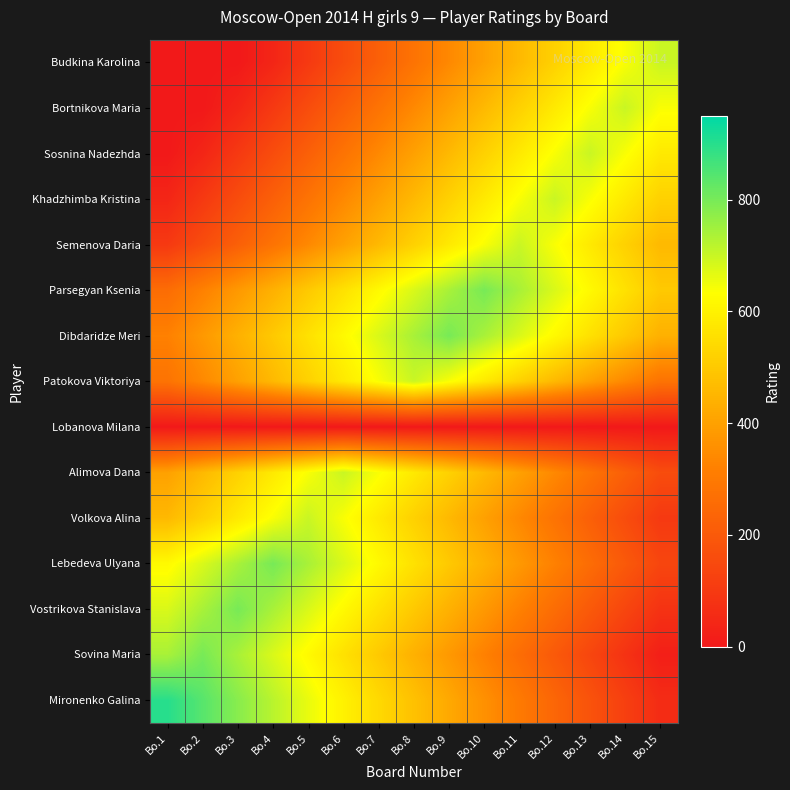

Reading right to left, transcribe all the data shown in this chart.

Mironenko Galina: Bo.15=60	Bo.14=120	Bo.13=180	Bo.12=240	Bo.11=300	Bo.10=360	Bo.9=420	Bo.8=480	Bo.7=540	Bo.6=600	Bo.5=660	Bo.4=720	Bo.3=780	Bo.2=840	Bo.1=900
Sovina Maria: Bo.15=20	Bo.14=80	Bo.13=140	Bo.12=200	Bo.11=260	Bo.10=320	Bo.9=380	Bo.8=440	Bo.7=500	Bo.6=560	Bo.5=620	Bo.4=680	Bo.3=740	Bo.2=800	Bo.1=740
Vostrikova Stanislava: Bo.15=80	Bo.14=140	Bo.13=200	Bo.12=260	Bo.11=320	Bo.10=380	Bo.9=440	Bo.8=500	Bo.7=560	Bo.6=620	Bo.5=680	Bo.4=740	Bo.3=800	Bo.2=740	Bo.1=680
Lebedeva Ulyana: Bo.15=140	Bo.14=200	Bo.13=260	Bo.12=320	Bo.11=380	Bo.10=440	Bo.9=500	Bo.8=560	Bo.7=620	Bo.6=680	Bo.5=740	Bo.4=800	Bo.3=740	Bo.2=680	Bo.1=620
Volkova Alina: Bo.15=100	Bo.14=160	Bo.13=220	Bo.12=280	Bo.11=340	Bo.10=400	Bo.9=460	Bo.8=520	Bo.7=580	Bo.6=640	Bo.5=700	Bo.4=640	Bo.3=580	Bo.2=520	Bo.1=460
Alimova Dana: Bo.15=160	Bo.14=220	Bo.13=280	Bo.12=340	Bo.11=400	Bo.10=460	Bo.9=520	Bo.8=580	Bo.7=640	Bo.6=700	Bo.5=640	Bo.4=580	Bo.3=520	Bo.2=460	Bo.1=400
Lobanova Milana: Bo.15=0	Bo.14=0	Bo.13=0	Bo.12=0	Bo.11=0	Bo.10=0	Bo.9=0	Bo.8=0	Bo.7=0	Bo.6=0	Bo.5=0	Bo.4=0	Bo.3=0	Bo.2=0	Bo.1=0
Patokova Viktoriya: Bo.15=280	Bo.14=340	Bo.13=400	Bo.12=460	Bo.11=520	Bo.10=580	Bo.9=640	Bo.8=700	Bo.7=640	Bo.6=580	Bo.5=520	Bo.4=460	Bo.3=400	Bo.2=340	Bo.1=280
Dibdaridze Meri: Bo.15=440	Bo.14=500	Bo.13=560	Bo.12=620	Bo.11=680	Bo.10=740	Bo.9=800	Bo.8=740	Bo.7=680	Bo.6=620	Bo.5=560	Bo.4=500	Bo.3=440	Bo.2=380	Bo.1=320
Parsegyan Ksenia: Bo.15=500	Bo.14=560	Bo.13=620	Bo.12=680	Bo.11=740	Bo.10=800	Bo.9=740	Bo.8=680	Bo.7=620	Bo.6=560	Bo.5=500	Bo.4=440	Bo.3=380	Bo.2=320	Bo.1=260
Semenova Daria: Bo.15=460	Bo.14=520	Bo.13=580	Bo.12=640	Bo.11=700	Bo.10=640	Bo.9=580	Bo.8=520	Bo.7=460	Bo.6=400	Bo.5=340	Bo.4=280	Bo.3=220	Bo.2=160	Bo.1=100
Khadzhimba Kristina: Bo.15=520	Bo.14=580	Bo.13=640	Bo.12=700	Bo.11=640	Bo.10=580	Bo.9=520	Bo.8=460	Bo.7=400	Bo.6=340	Bo.5=280	Bo.4=220	Bo.3=160	Bo.2=100	Bo.1=40
Sosnina Nadezhda: Bo.15=580	Bo.14=640	Bo.13=700	Bo.12=640	Bo.11=580	Bo.10=520	Bo.9=460	Bo.8=400	Bo.7=340	Bo.6=280	Bo.5=220	Bo.4=160	Bo.3=100	Bo.2=40	Bo.1=0
Bortnikova Maria: Bo.15=640	Bo.14=700	Bo.13=640	Bo.12=580	Bo.11=520	Bo.10=460	Bo.9=400	Bo.8=340	Bo.7=280	Bo.6=220	Bo.5=160	Bo.4=100	Bo.3=40	Bo.2=0	Bo.1=0
Budkina Karolina: Bo.15=700	Bo.14=640	Bo.13=580	Bo.12=520	Bo.11=460	Bo.10=400	Bo.9=340	Bo.8=280	Bo.7=220	Bo.6=160	Bo.5=100	Bo.4=40	Bo.3=0	Bo.2=0	Bo.1=0